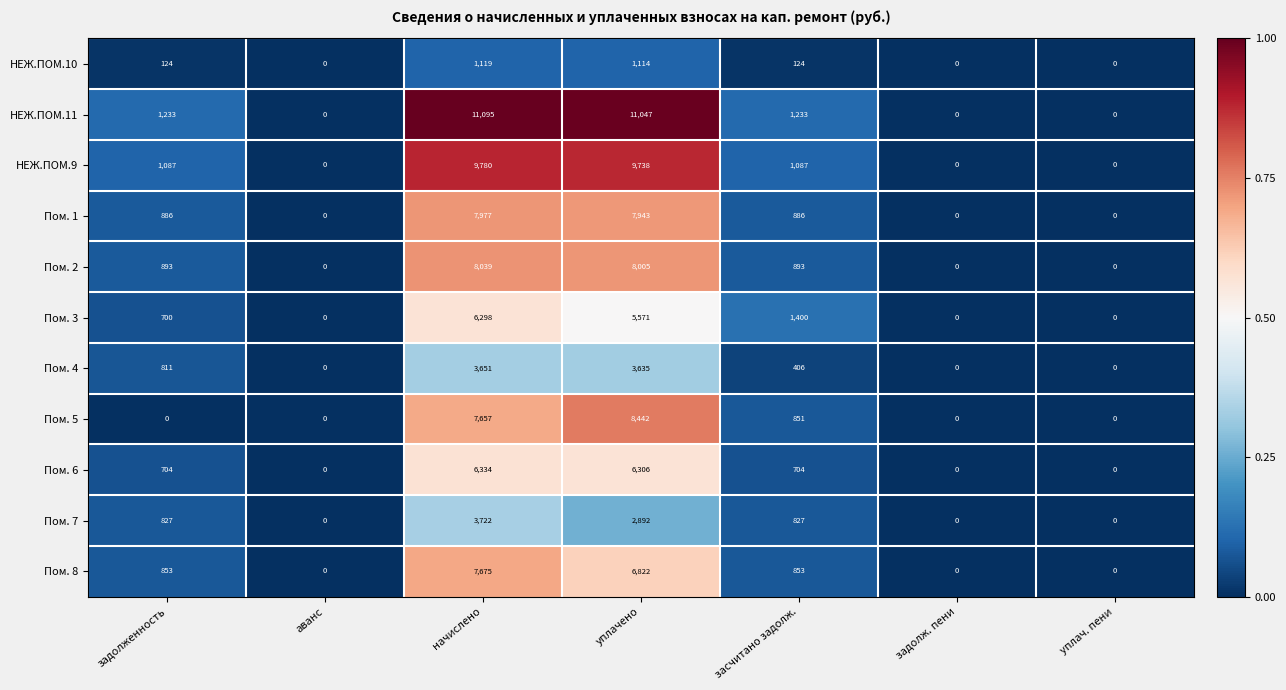

Is the value of Пом. 5 at начислено greater than the value of НЕЖ.ПОМ.9 at уплачено?

No